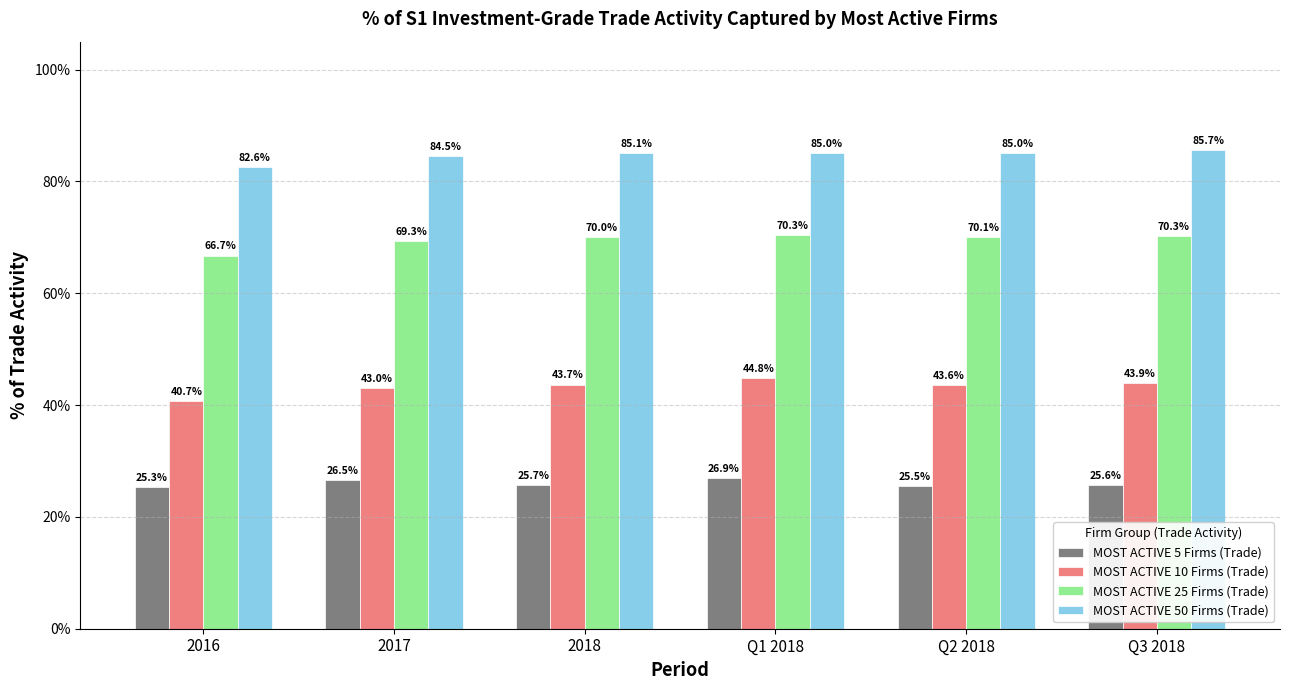

What are all the series names shown in the legend?

MOST ACTIVE 5 Firms (Trade), MOST ACTIVE 10 Firms (Trade), MOST ACTIVE 25 Firms (Trade), MOST ACTIVE 50 Firms (Trade)